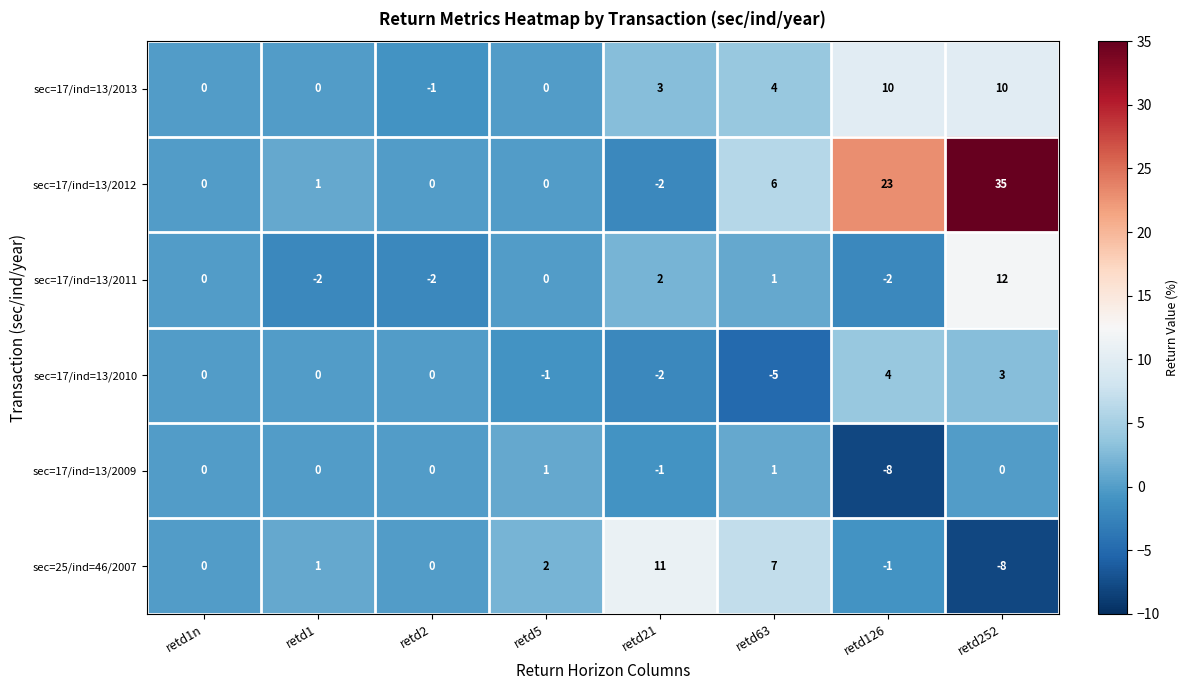

The value of sec=17/ind=13/2011 at retd252 is 19. True or false?

False